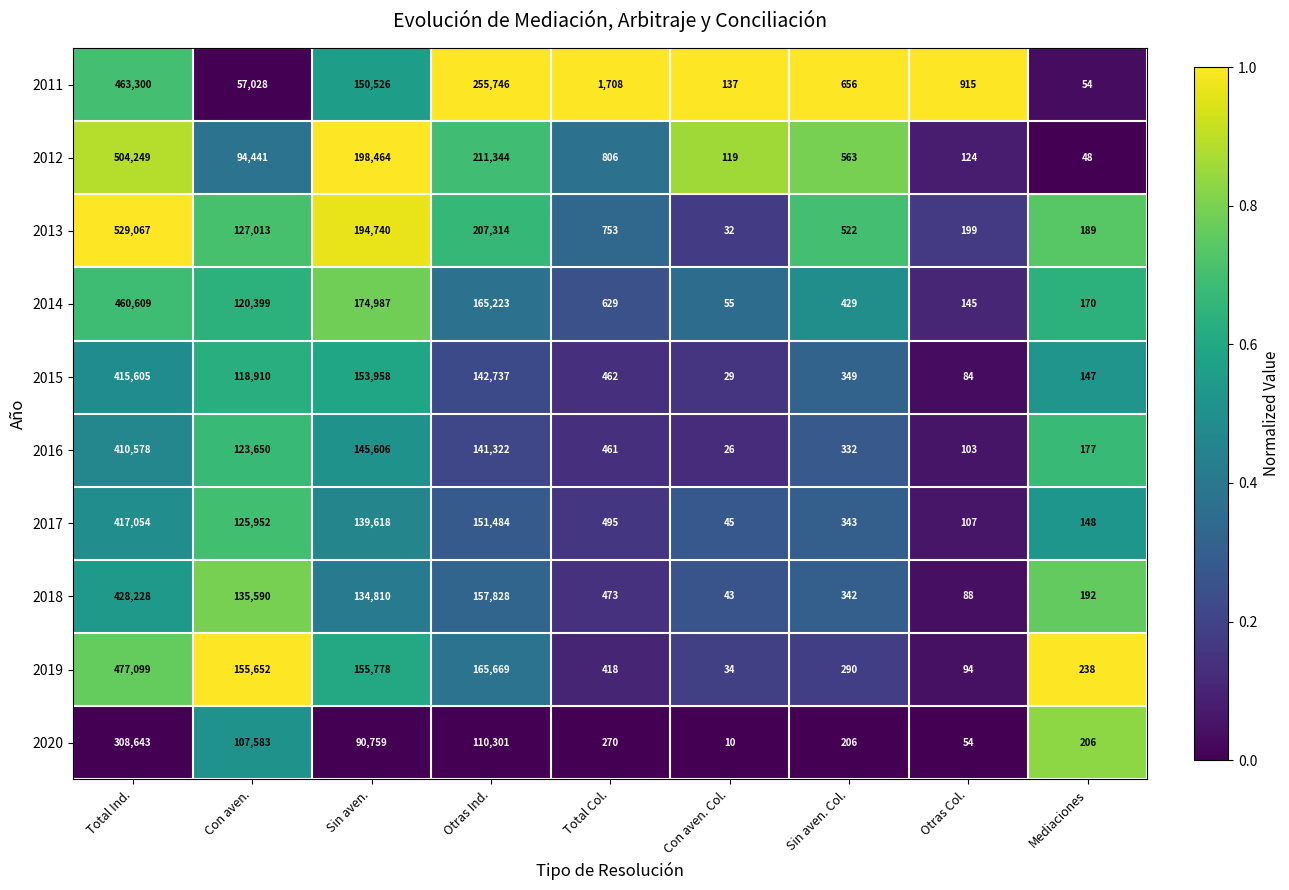

At which label is 2013 closest to 264549?

Otras Ind.